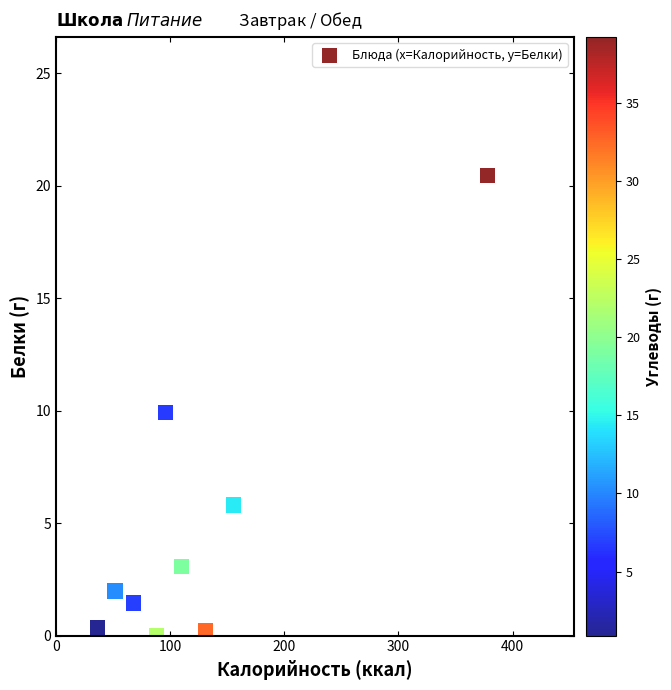

What is the range of X values (max minus min)?

341.5